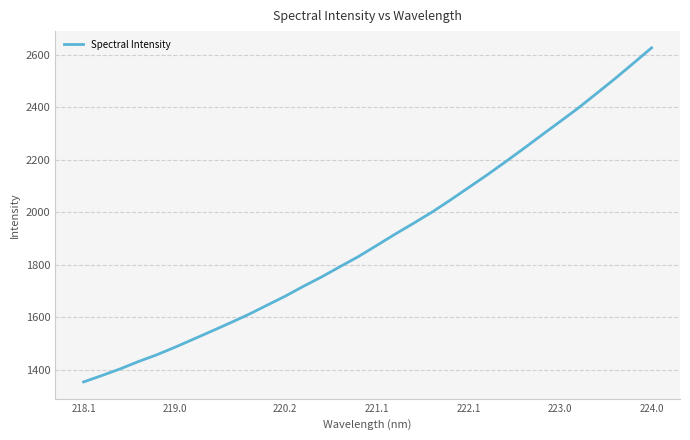

What is the greatest value displayed?

2625.5